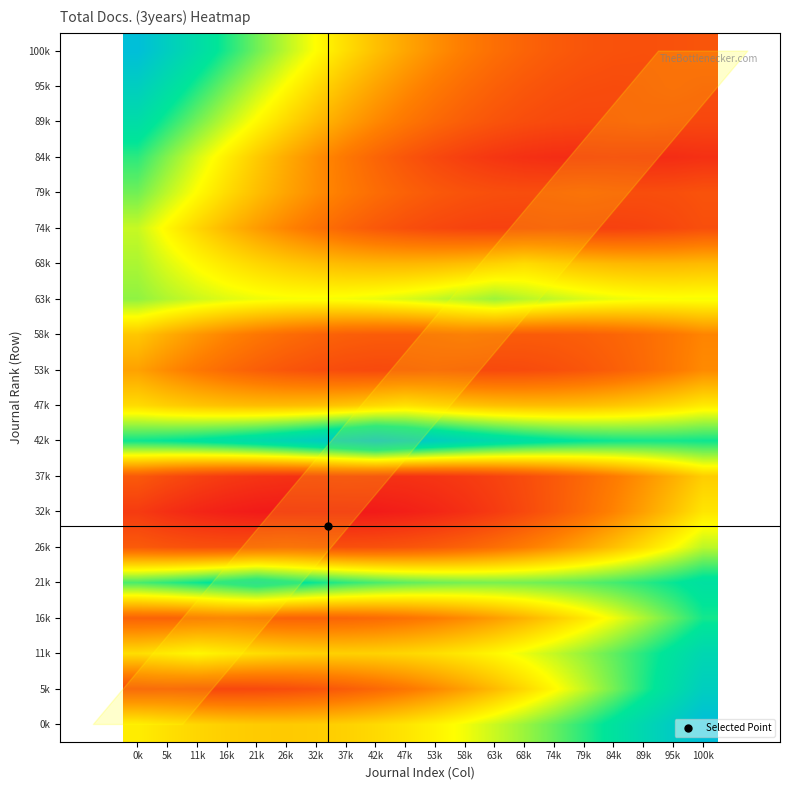

At which category is the sum across all series the highest?

0k